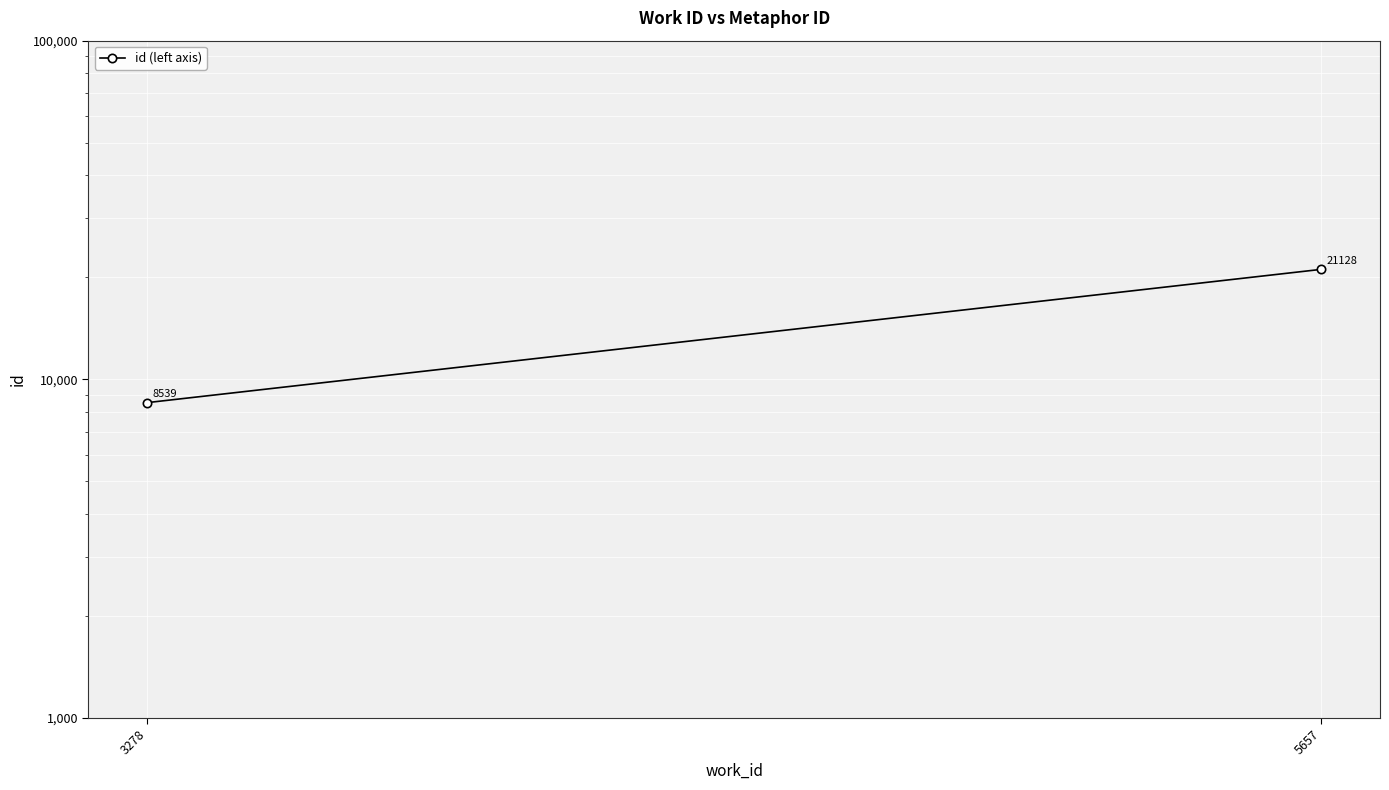

Is it true that the value at 3278 is 8539?

True